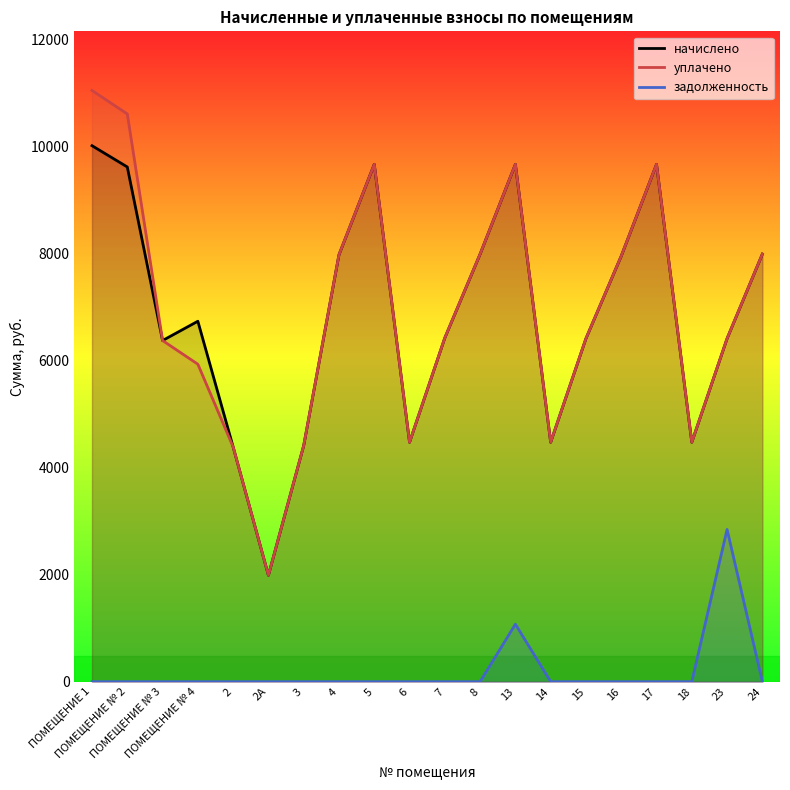

True or false: начислено and уплачено intersect in this chart.

False